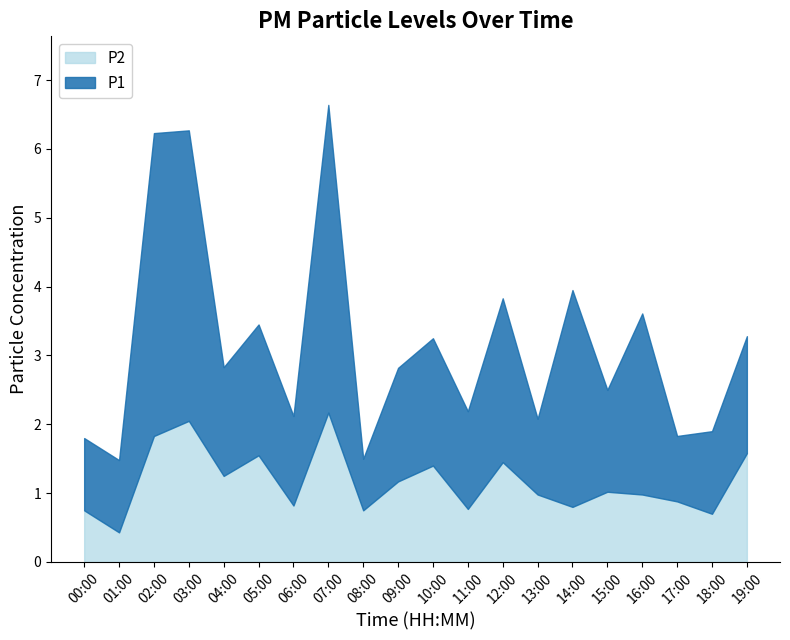

What is the highest value of the P2 series?

2.2